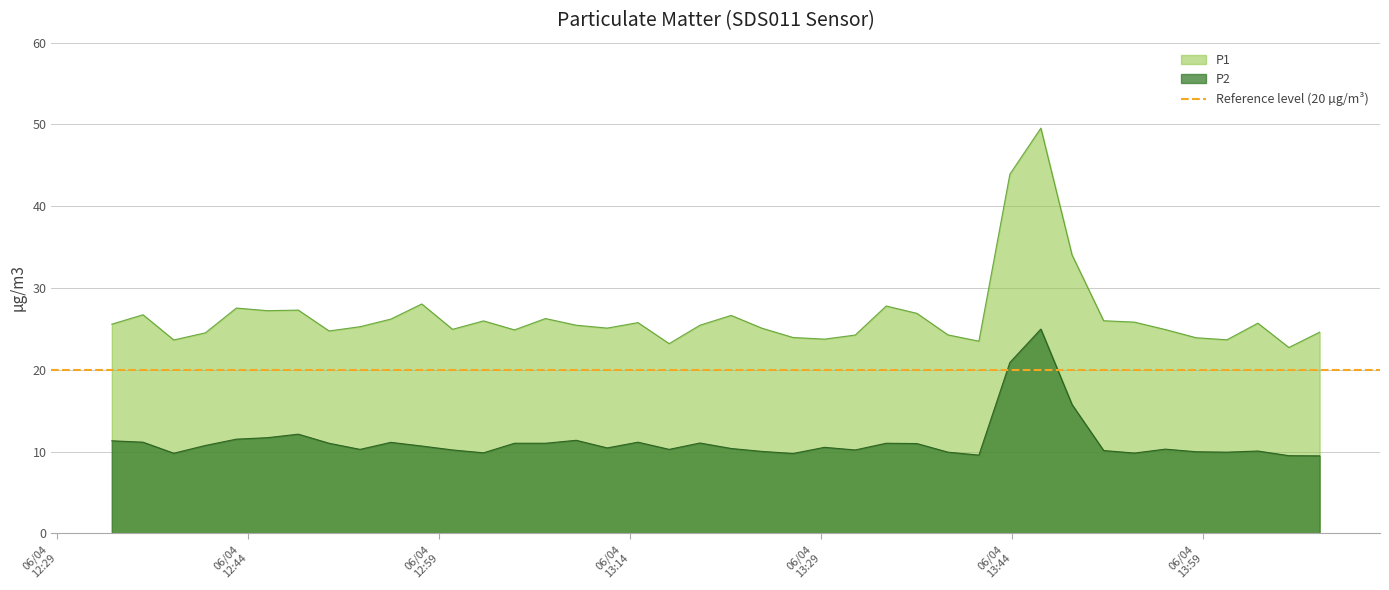

True or false: P1 and P2 intersect in this chart.

False